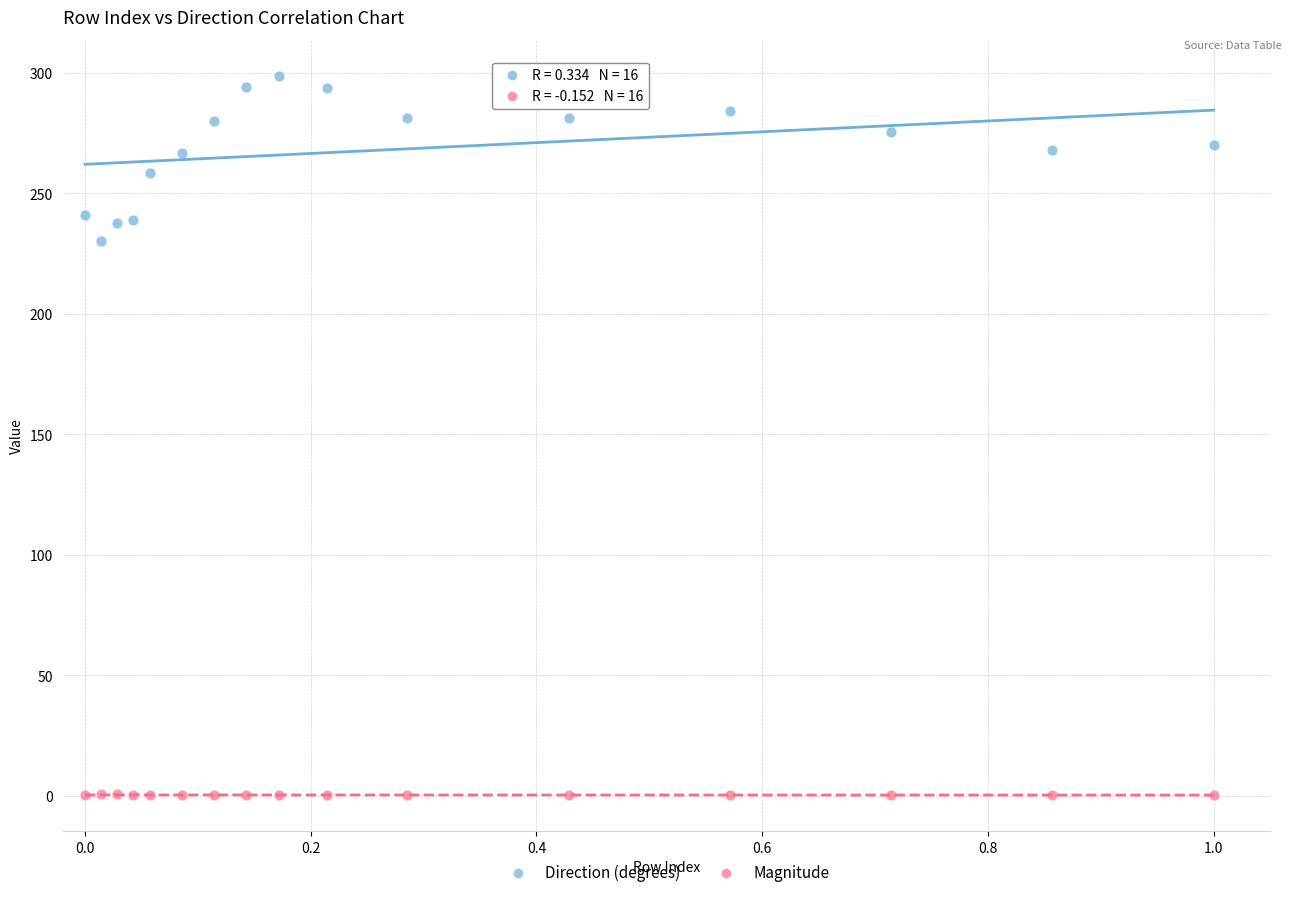

Which series reaches the maximum Y coordinate?

Direction (degrees)